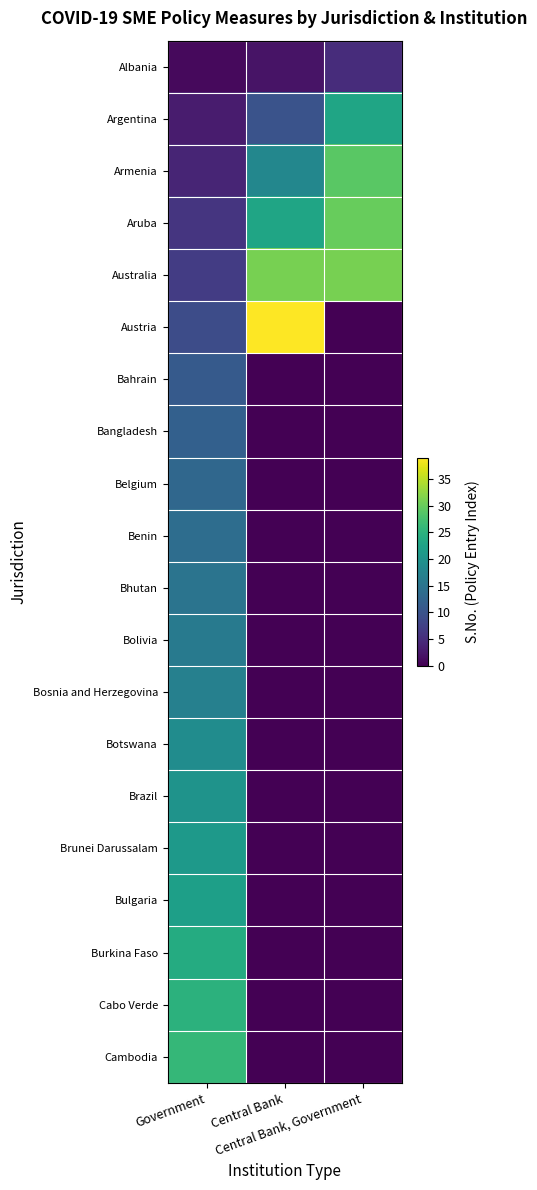

Reading right to left, list all the values displayed in this chart.

Albania: Central Bank, Government=5	Central Bank=2	Government=1
Argentina: Central Bank, Government=23	Central Bank=10	Government=3
Armenia: Central Bank, Government=29	Central Bank=18	Government=4
Aruba: Central Bank, Government=30	Central Bank=23	Government=6
Australia: Central Bank, Government=31	Central Bank=31	Government=7
Austria: Central Bank, Government=0	Central Bank=39	Government=9
Bahrain: Central Bank, Government=0	Central Bank=0	Government=11
Bangladesh: Central Bank, Government=0	Central Bank=0	Government=12
Belgium: Central Bank, Government=0	Central Bank=0	Government=13
Benin: Central Bank, Government=0	Central Bank=0	Government=14
Bhutan: Central Bank, Government=0	Central Bank=0	Government=15
Bolivia: Central Bank, Government=0	Central Bank=0	Government=16
Bosnia and Herzegovina: Central Bank, Government=0	Central Bank=0	Government=17
Botswana: Central Bank, Government=0	Central Bank=0	Government=19
Brazil: Central Bank, Government=0	Central Bank=0	Government=20
Brunei Darussalam: Central Bank, Government=0	Central Bank=0	Government=21
Bulgaria: Central Bank, Government=0	Central Bank=0	Government=22
Burkina Faso: Central Bank, Government=0	Central Bank=0	Government=24
Cabo Verde: Central Bank, Government=0	Central Bank=0	Government=25
Cambodia: Central Bank, Government=0	Central Bank=0	Government=26